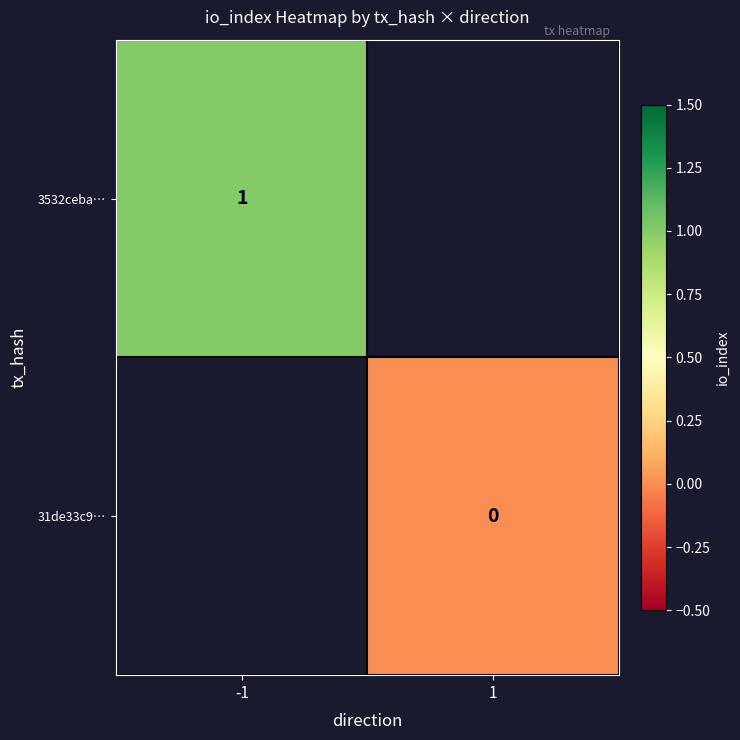

At how many categories does at least one series exceed 0?

1